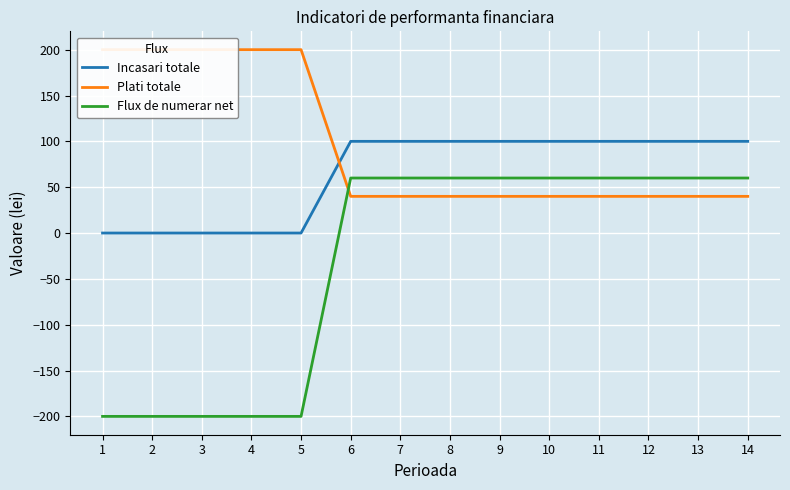

Which category has the lowest value in the Plati totale series?

6